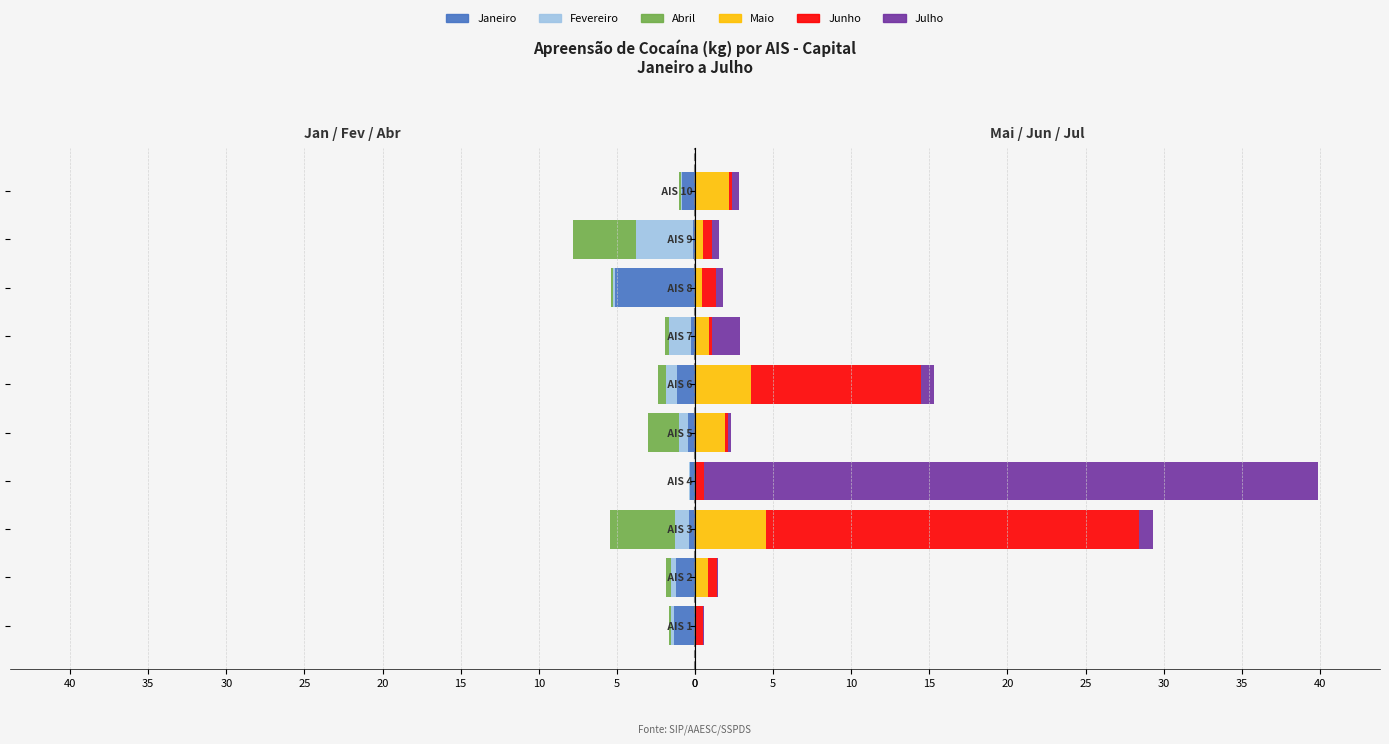

What is the value of the Maio bar at the 6th from the left?

3.6